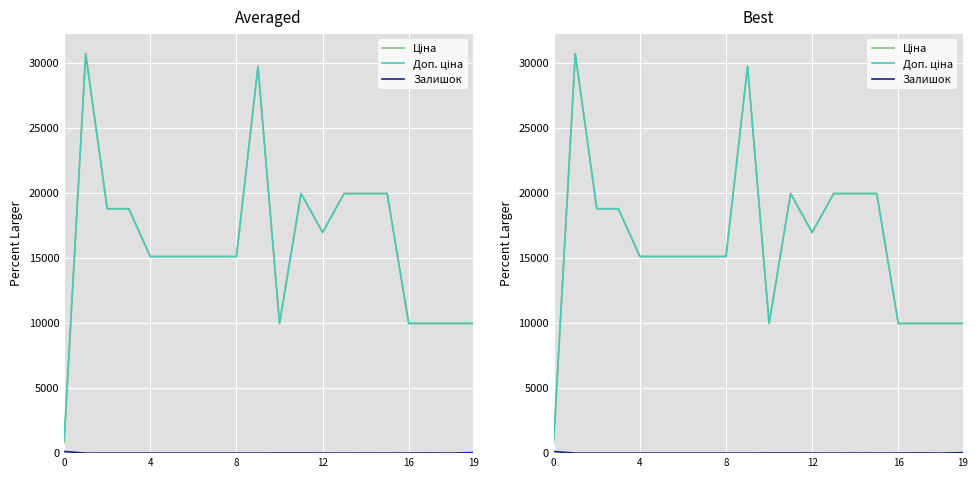

What is the difference between the maximum and minimum values in the Залишок series?

125.0